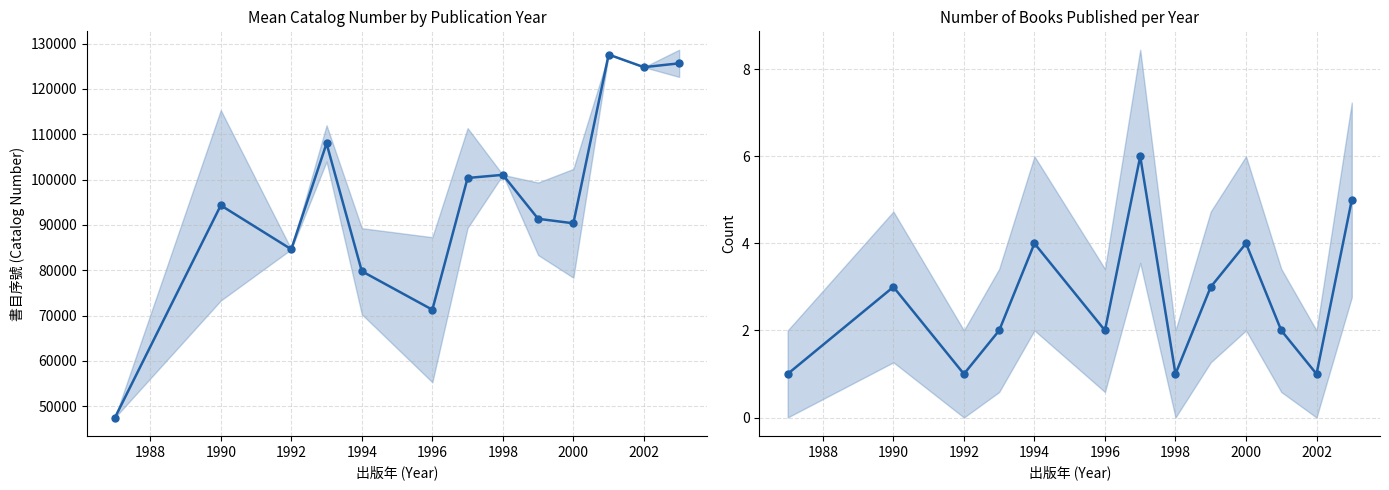

What is the label of the 8th point from the right?

1996